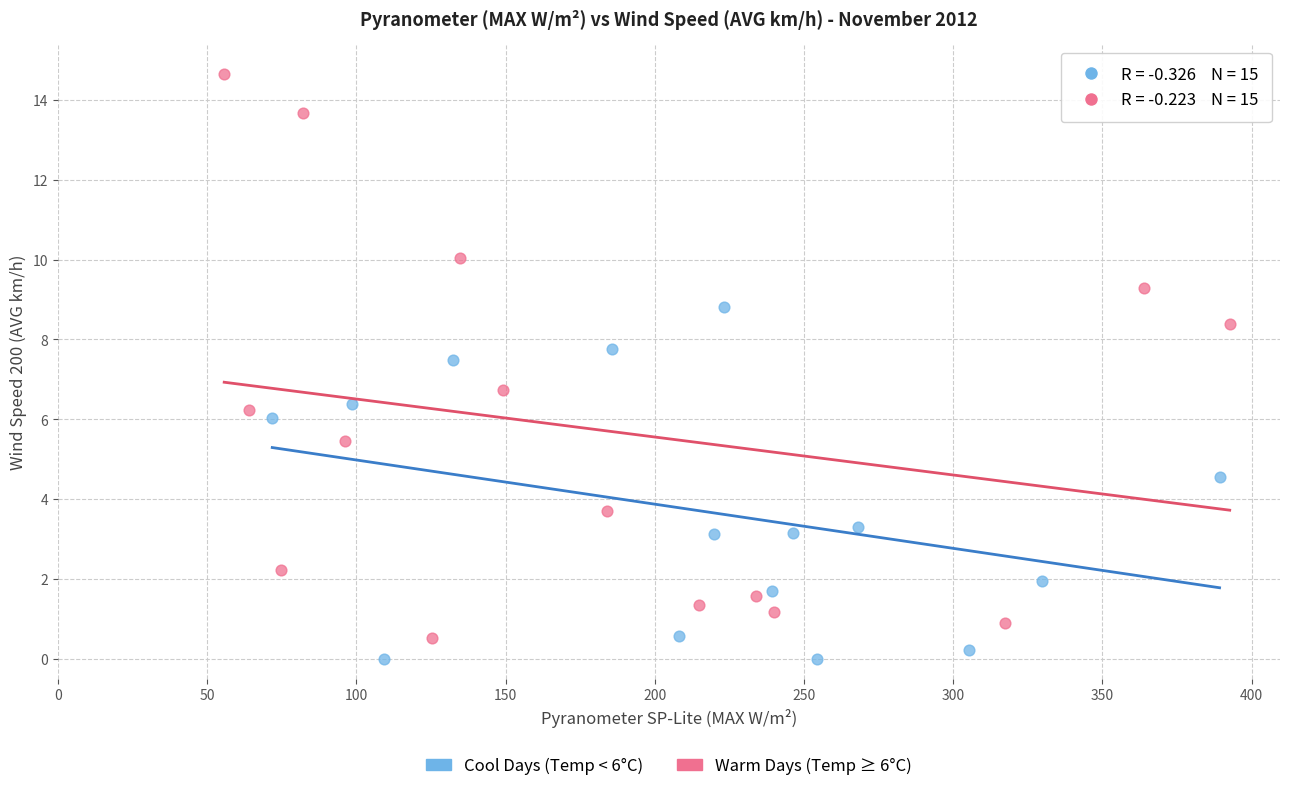

Which series contains the highest Y value?

Warm Days (Temp ≥ 6°C)